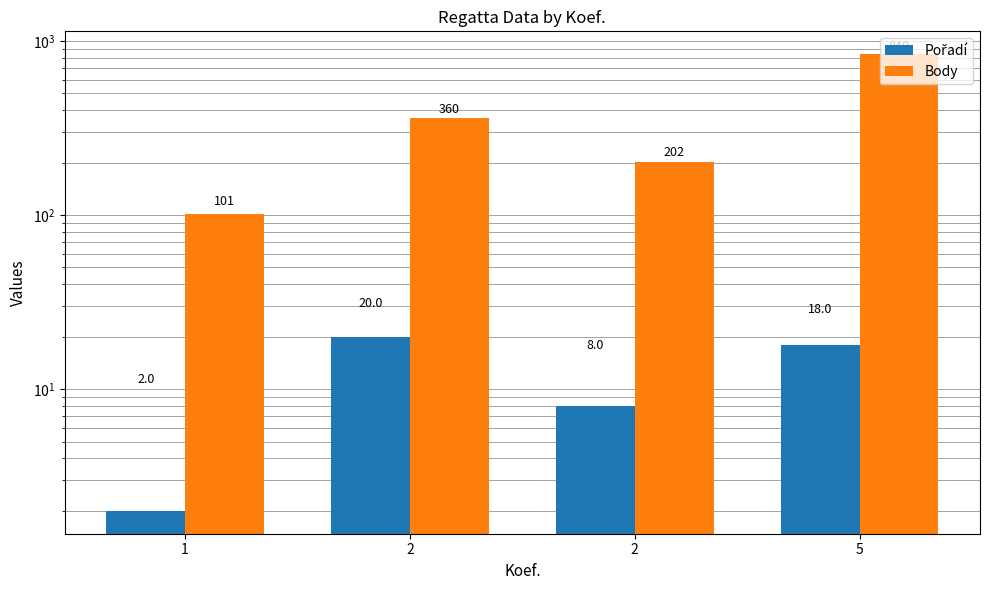

At which label does Body reach its minimum?

1